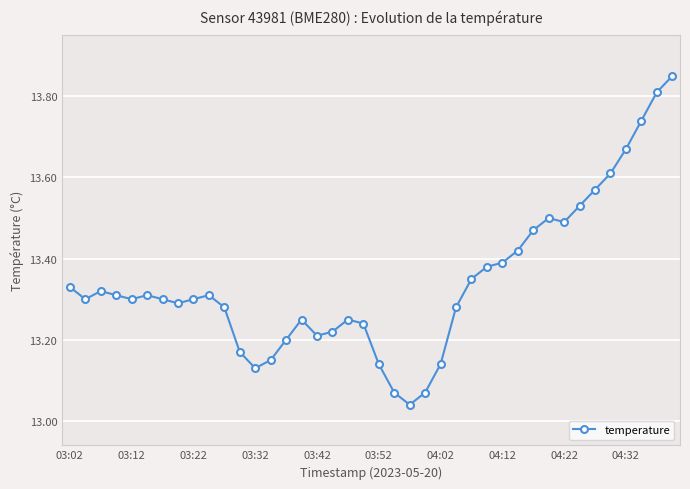

True or false: there are more than 1 points higher than both neighbors.

True